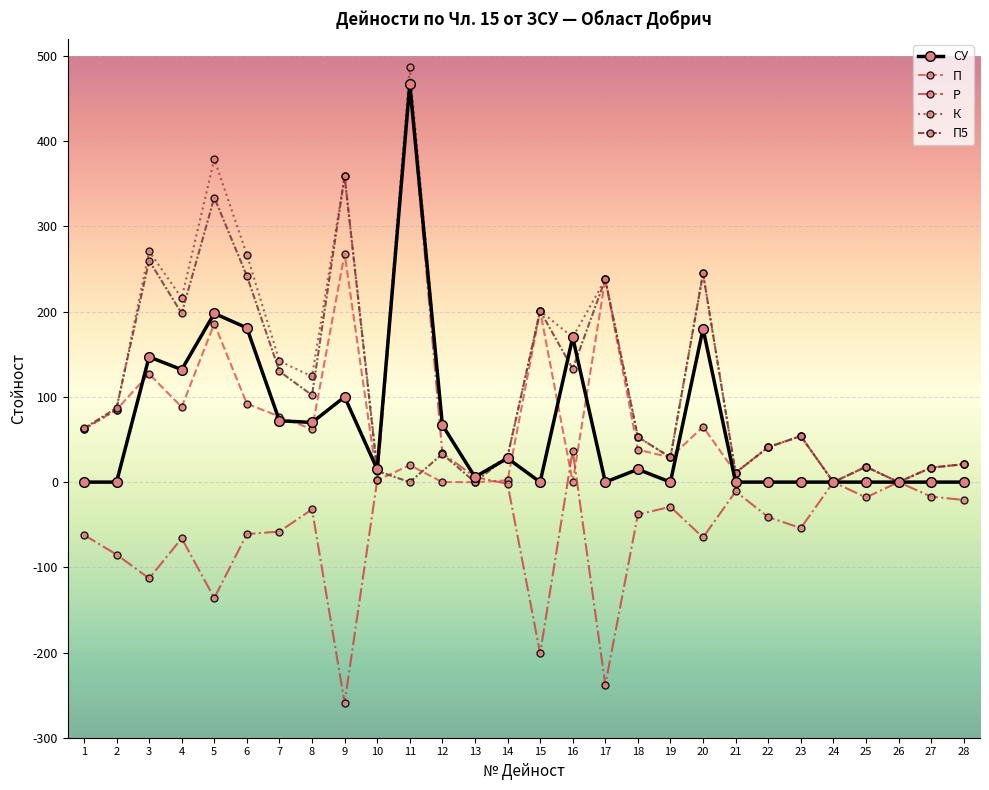

What value does the СУ series have at 7?

72